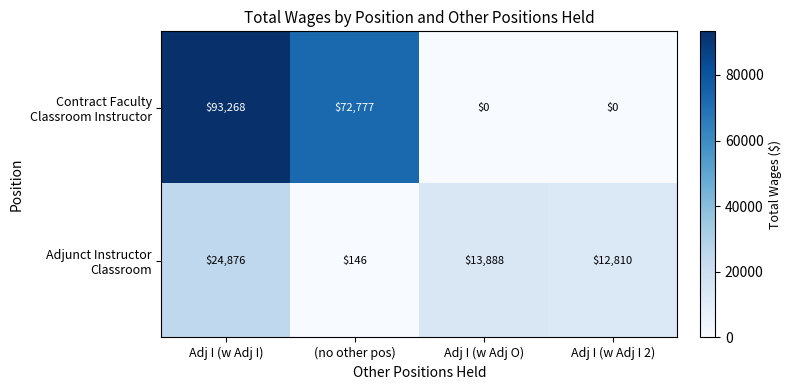

What is the maximum value shown in the chart?

93268